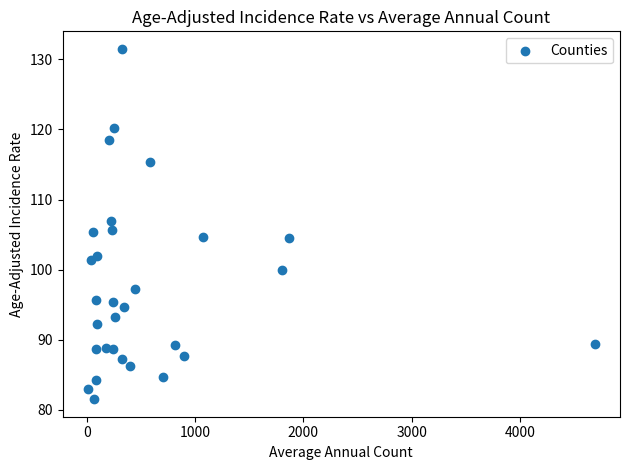

What is the range of Y values (max minus min)?

50.0